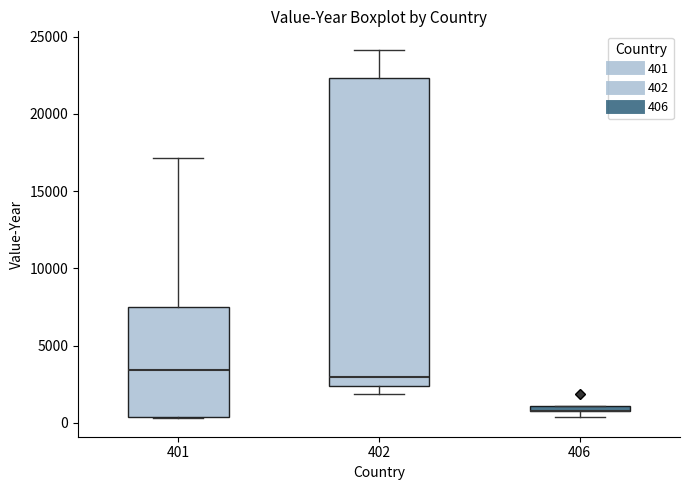

Where is the lower edge of the box at x = 402 on the y-axis? The values are not printed on the chart, so give them approximately, as read against the axis.

2500